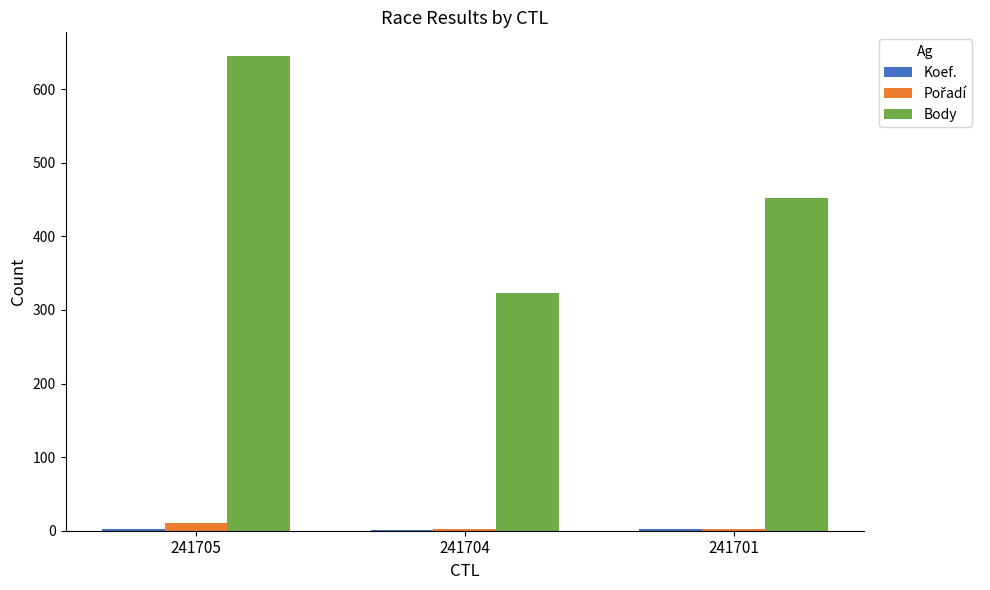

Which series has the largest total across all categories?

Body